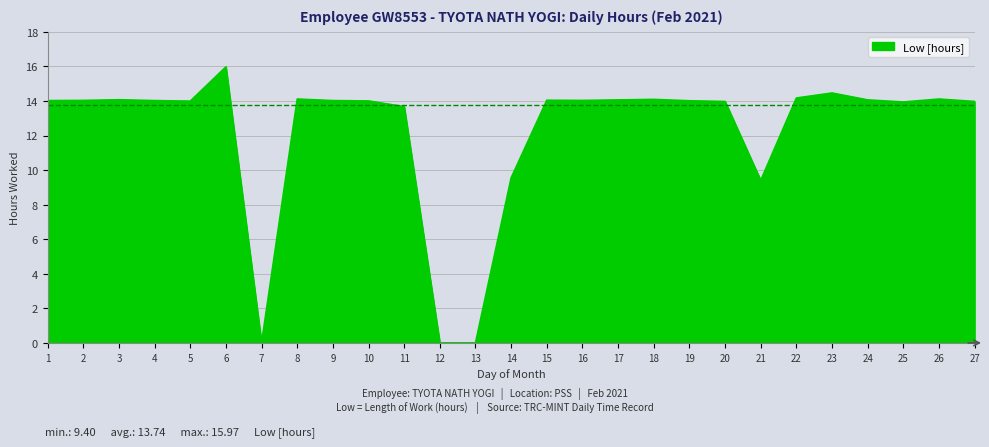

What value does the data have at 2?

14.0